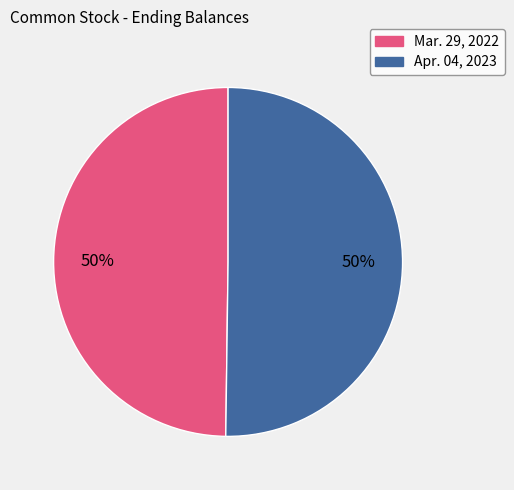

What is the ratio of the value at Mar. 29, 2022 to the value at Apr. 04, 2023?

1.0